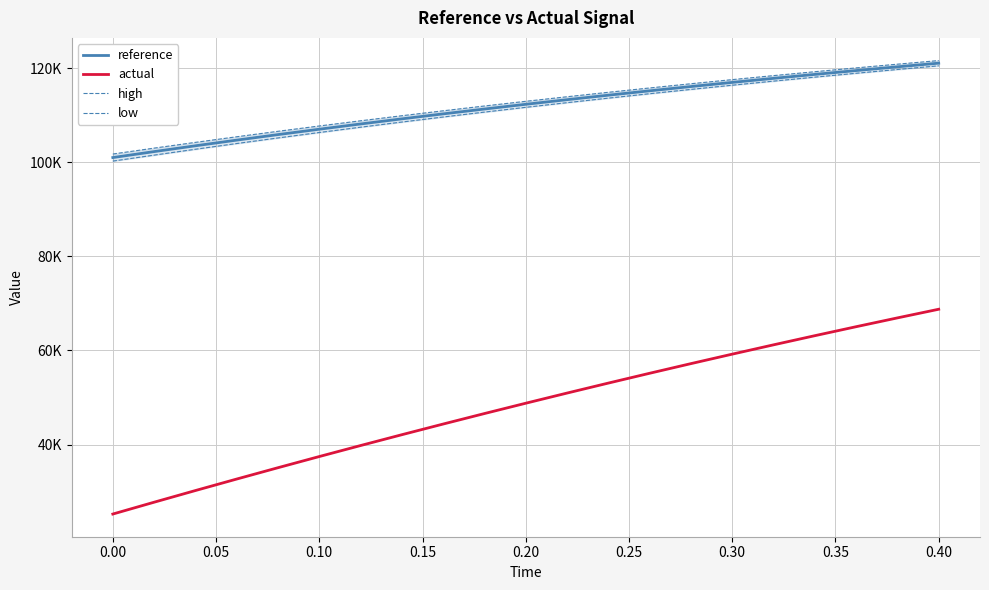

Is it true that high equals 117564.1 at 0.30?

True